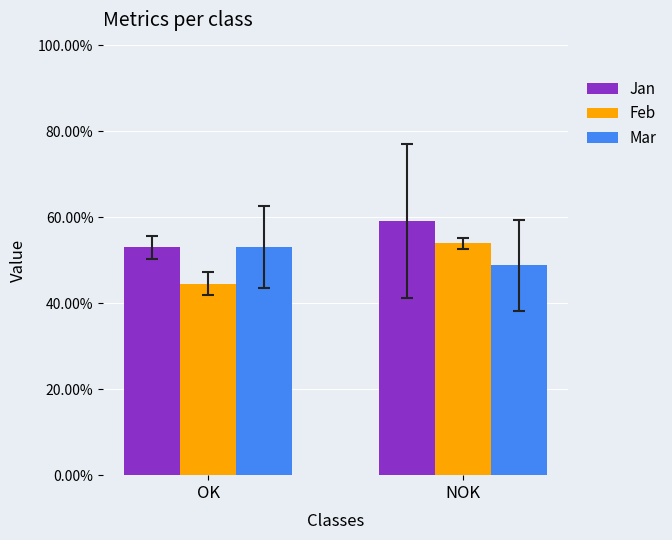

The value of Mar at NOK is 0.7. True or false?

False